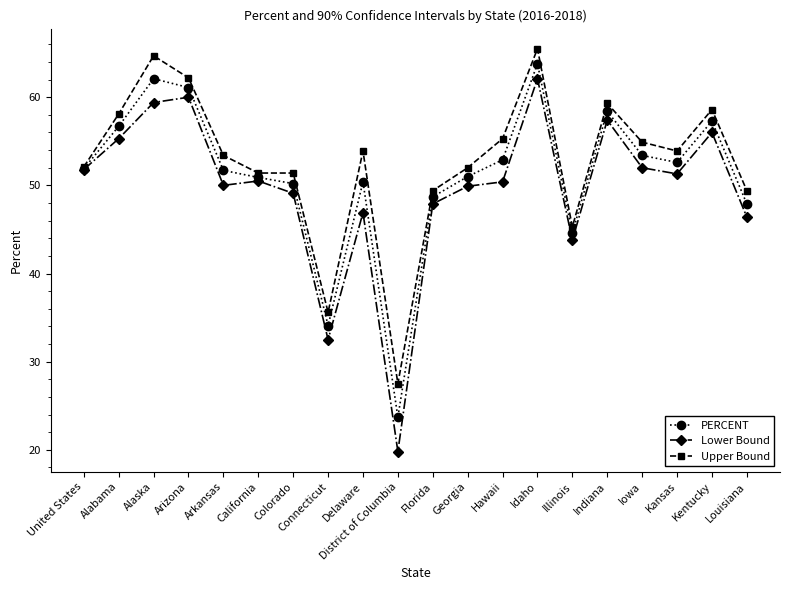

What value does the Upper Bound series have at Alaska?

64.7